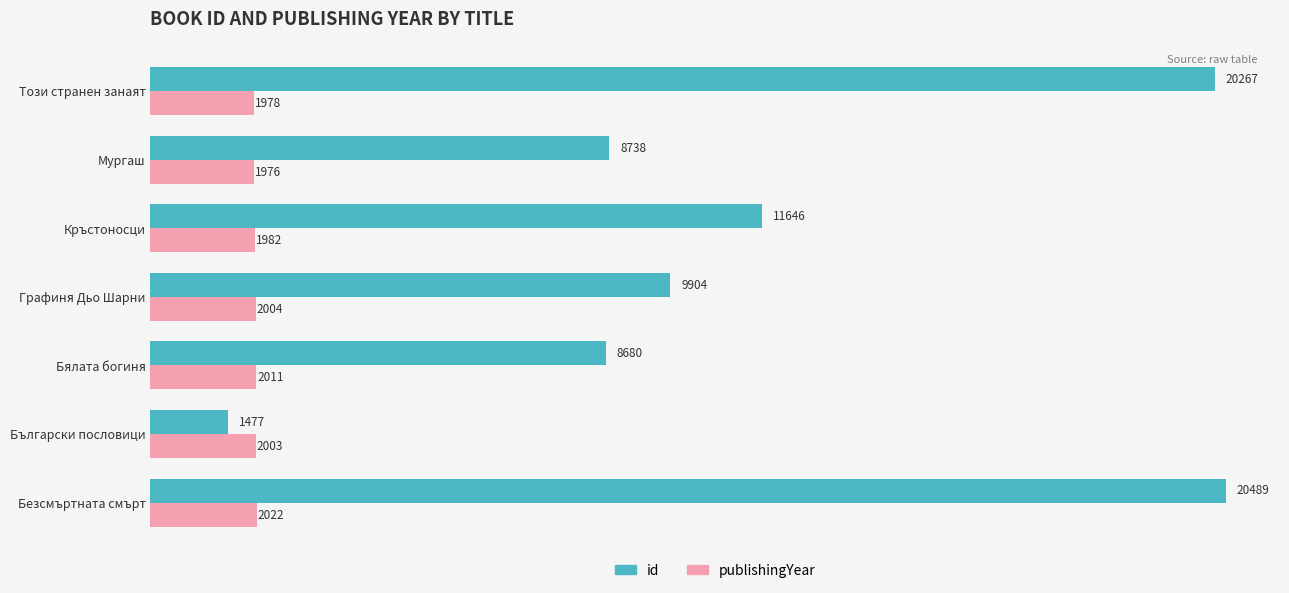

Which series has the largest range (max minus min)?

id